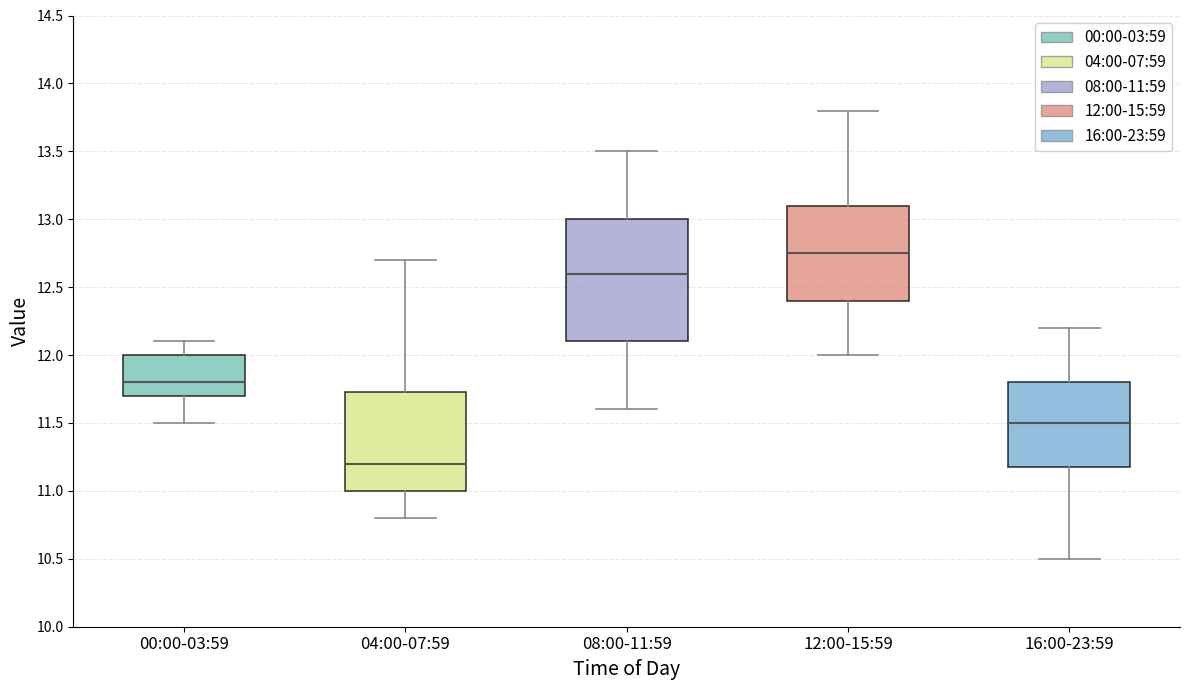

Reading left to right, read every box against the y-axis: the position of its median line, the range the box covers, and the ends of its whiskers. The values are not printed on the chart, so give them approximately, as read against the axis.

00:00-03:59: median 11.80, box 11.70 to 12.00, whiskers 11.50 to 12.10
04:00-07:59: median 11.20, box 11.00 to 11.75, whiskers 10.80 to 12.70
08:00-11:59: median 12.60, box 12.10 to 13.00, whiskers 11.60 to 13.50
12:00-15:59: median 12.75, box 12.40 to 13.10, whiskers 12.00 to 13.80
16:00-23:59: median 11.50, box 11.20 to 11.80, whiskers 10.50 to 12.20